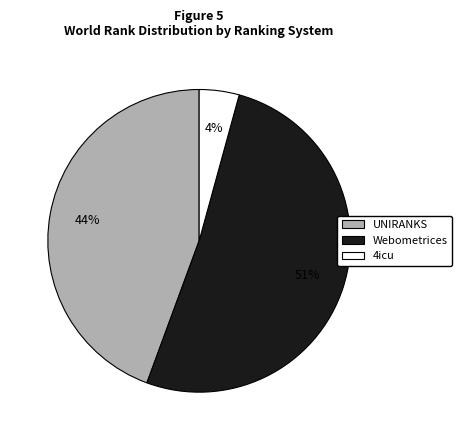

To the nearest percent, what is the difference between the largest and smallest slice percentages?

47%